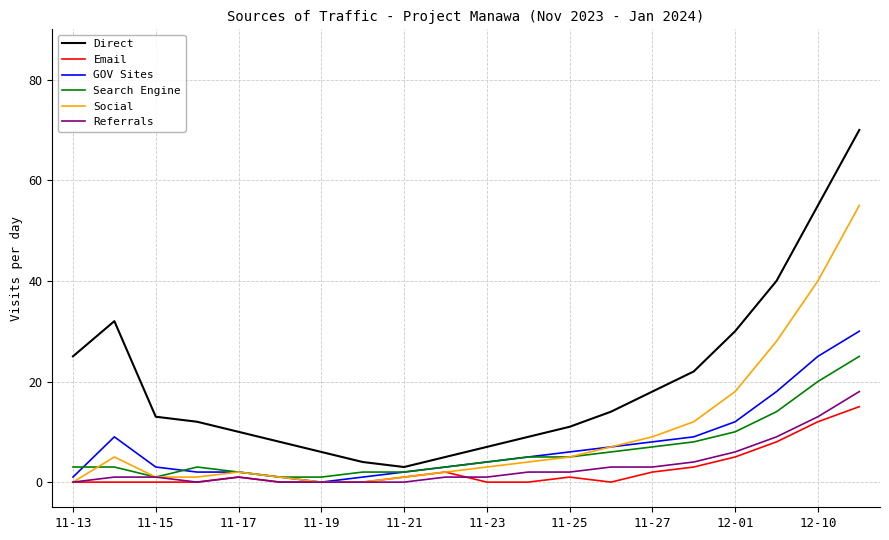

What are all the series names shown in the legend?

Direct, Email, GOV Sites, Search Engine, Social, Referrals